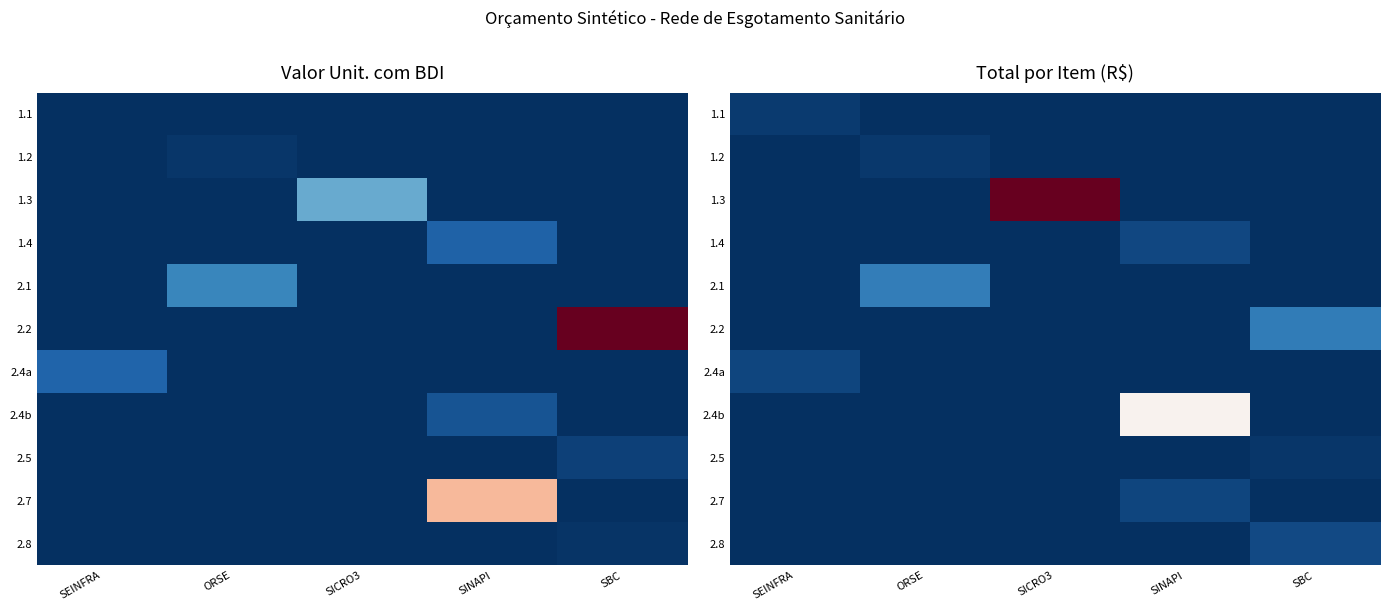

How many values in 2.8 are above zero?

1